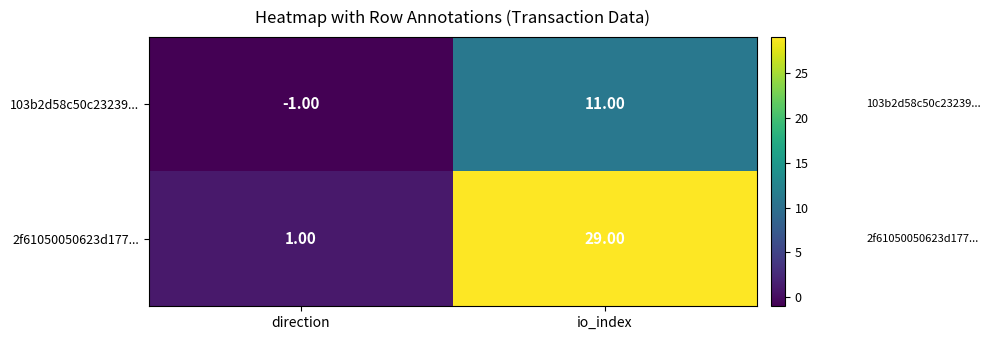

Where is 103b2d58c50c23239... nearest to the value 5?

direction